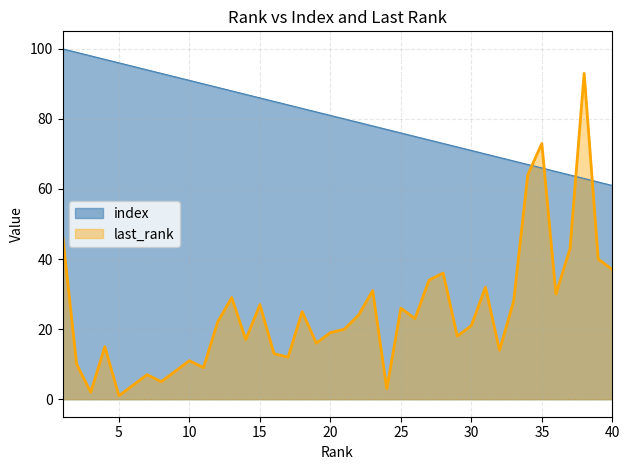

What are all the series names shown in the legend?

index, last_rank